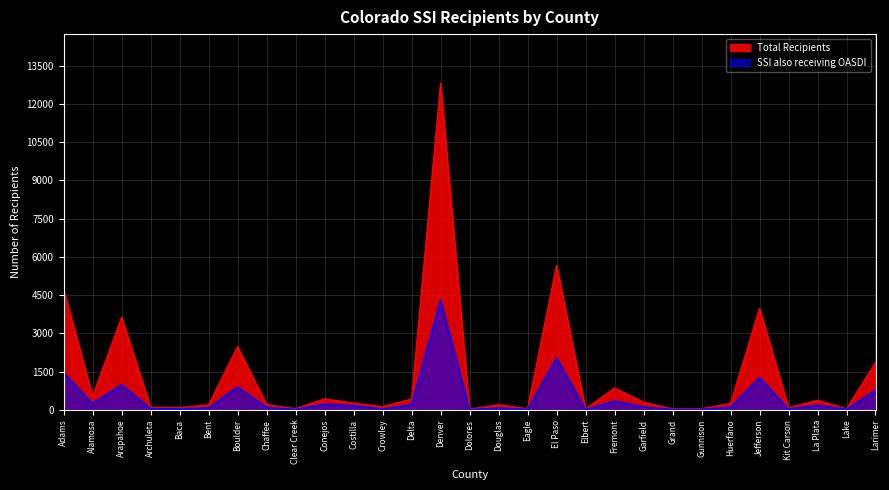

True or false: SSI also receiving OASDI has more than 2 points higher than both neighbors.

True